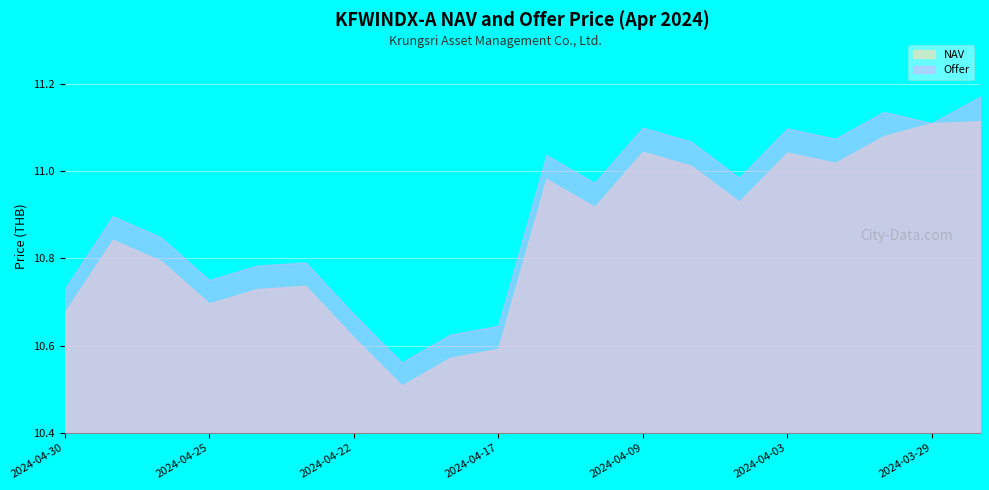

What is the label of the 6th point from the left?

2024-04-23